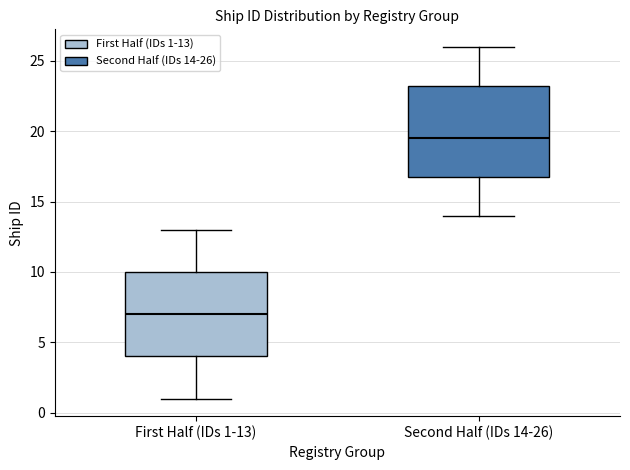

Which box's median line is the highest?

Second Half (IDs 14-26)